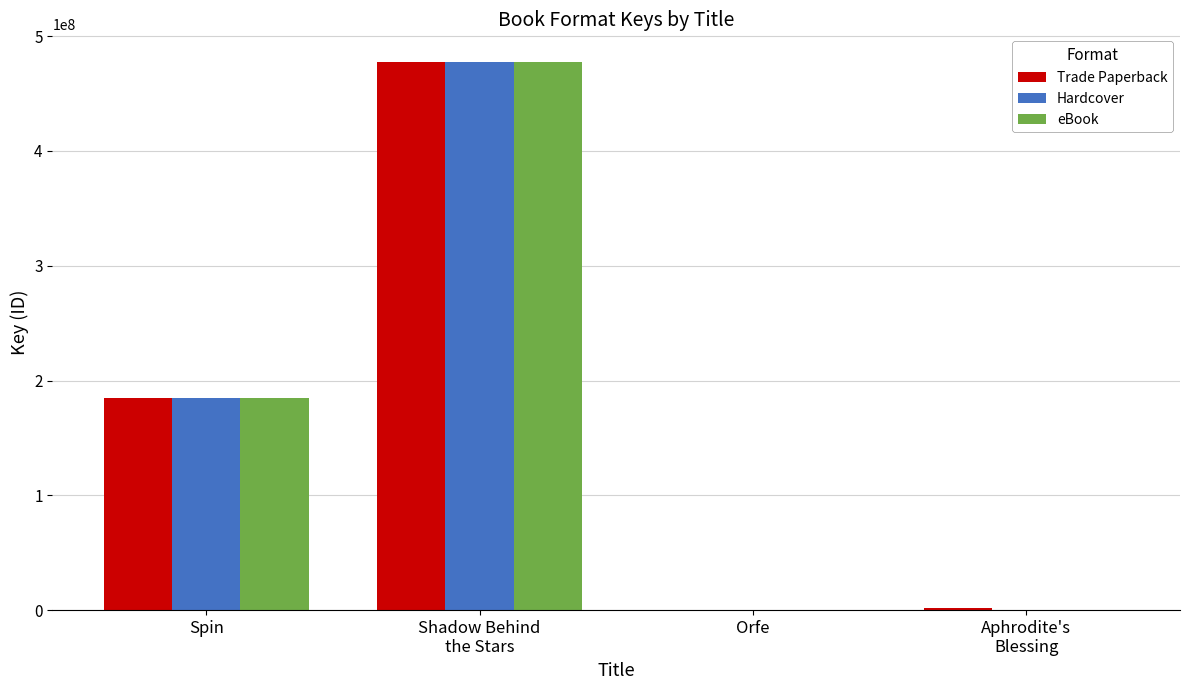

What is the greatest value displayed?

477664435